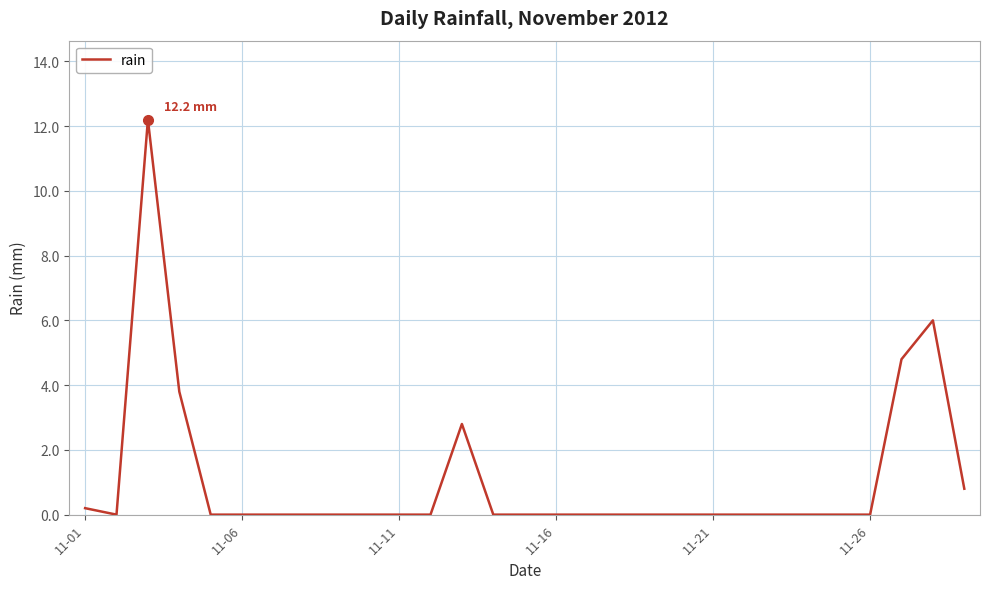

What is the difference between the maximum and minimum values?

12.2